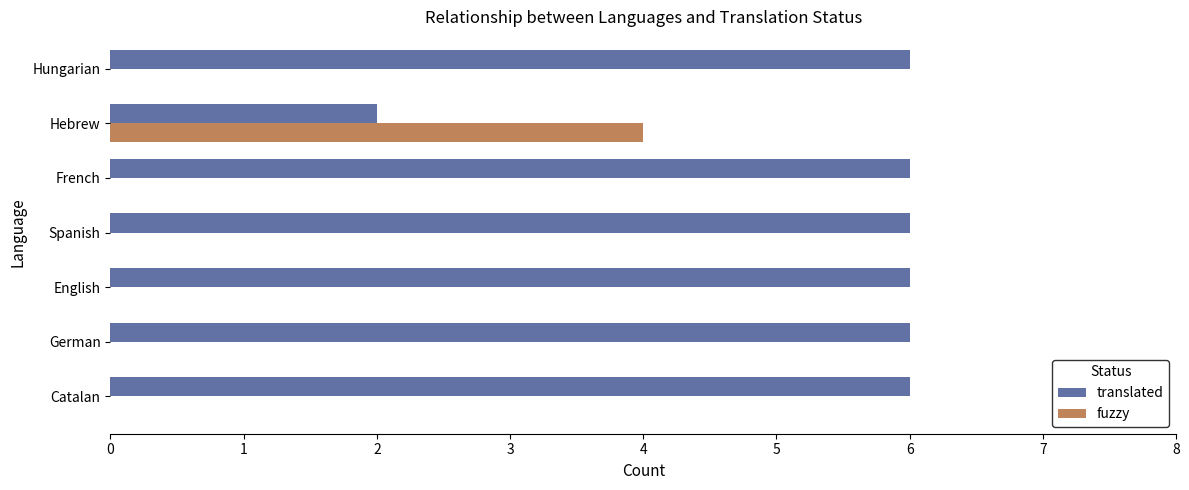

What is the total value across all series at Catalan?

6